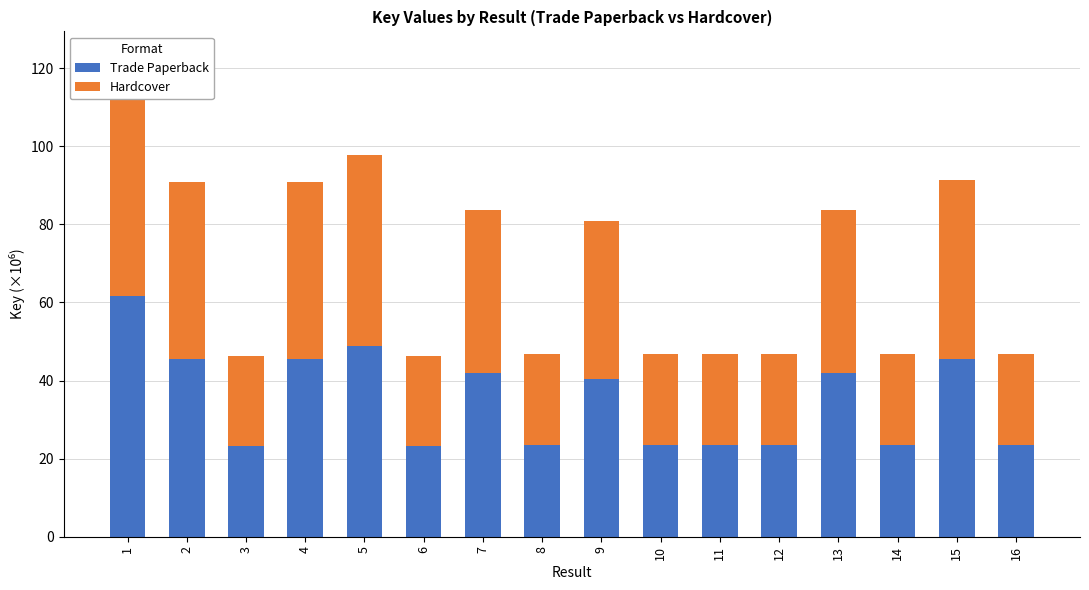

Which series has the largest total across all categories?

Hardcover